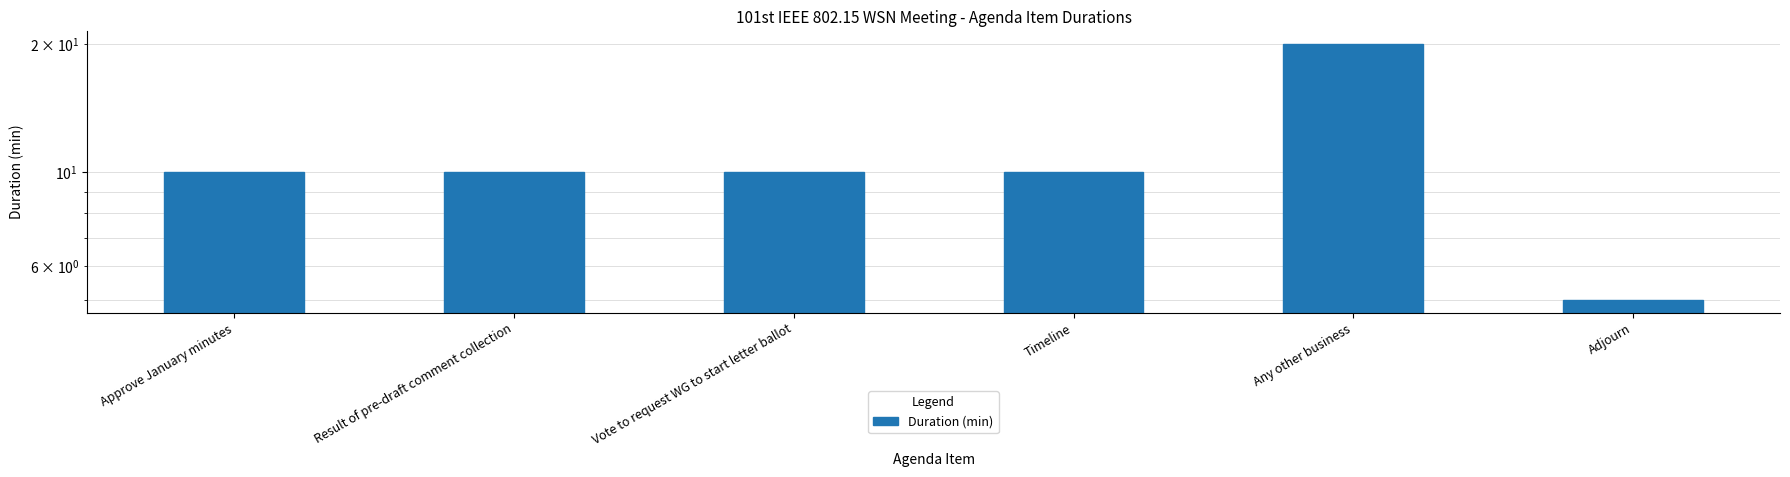

What is the label of the 2nd bar from the left?

Result of pre-draft comment collection